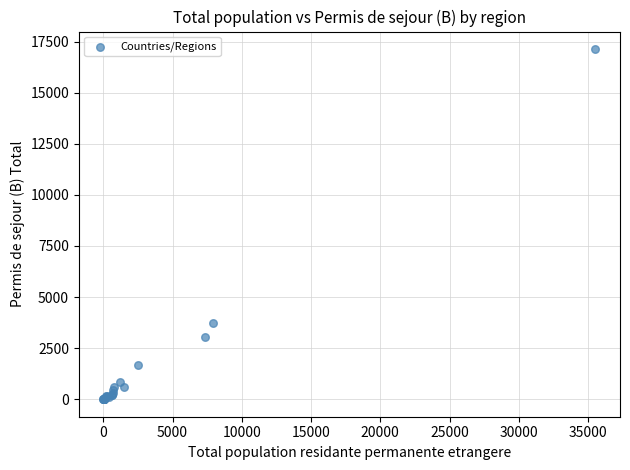

What Y value in the scatter plot is closest to 8566?

3738